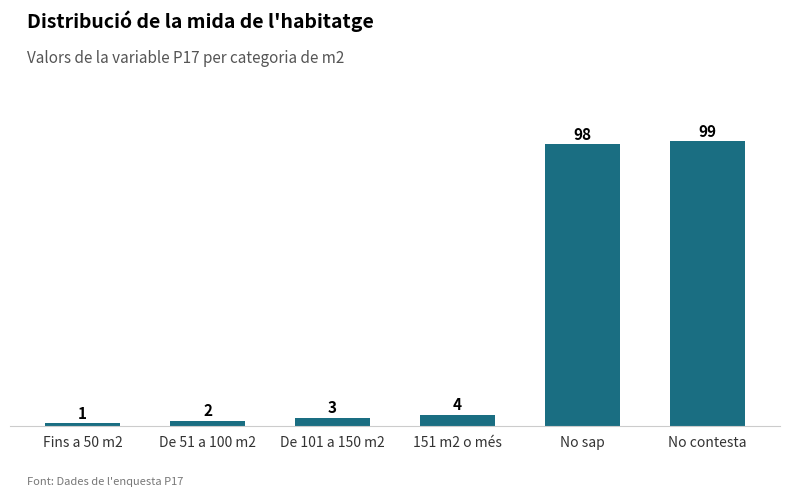

Reading right to left, extract all data points from this chart.

99	98	4	3	2	1